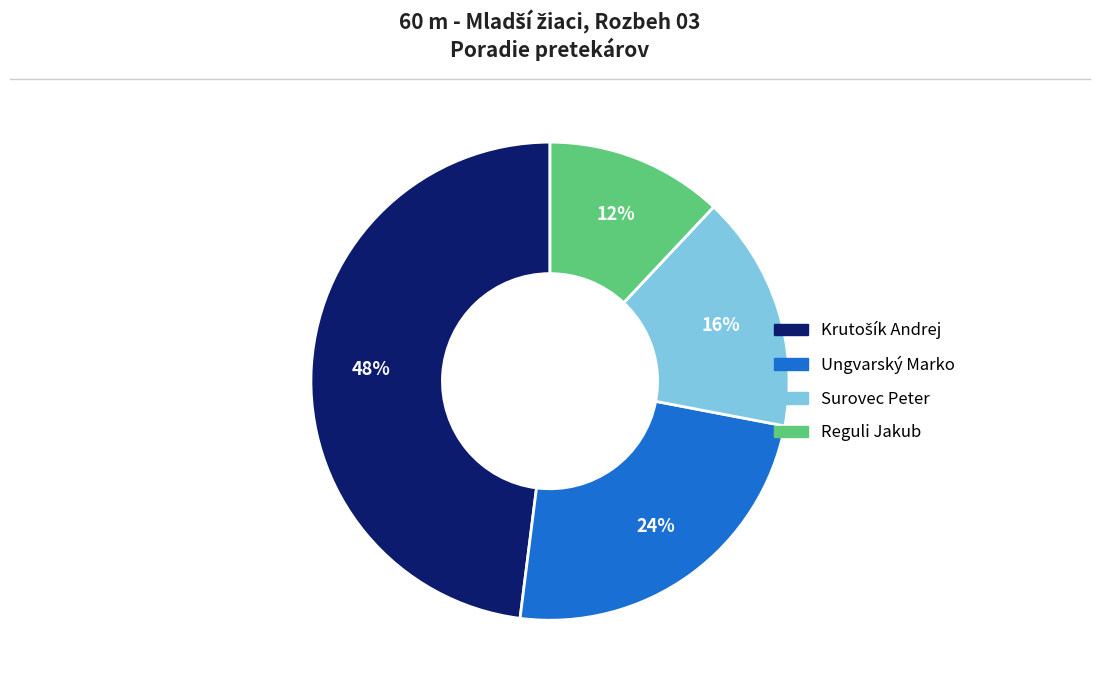

Between Surovec Peter and Reguli Jakub, which is larger?

Surovec Peter